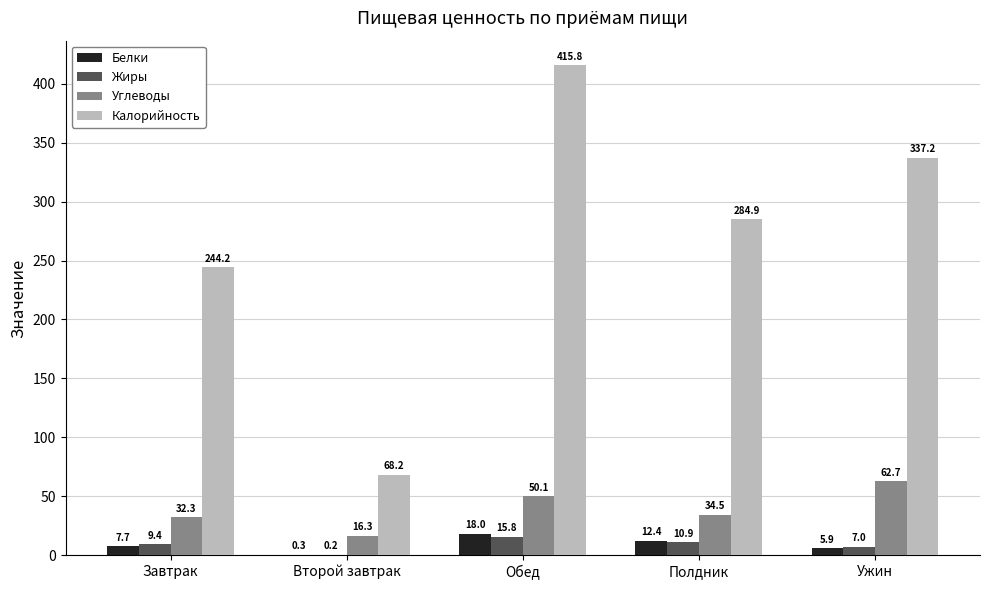

What is the total value across all series at Полдник?

342.7